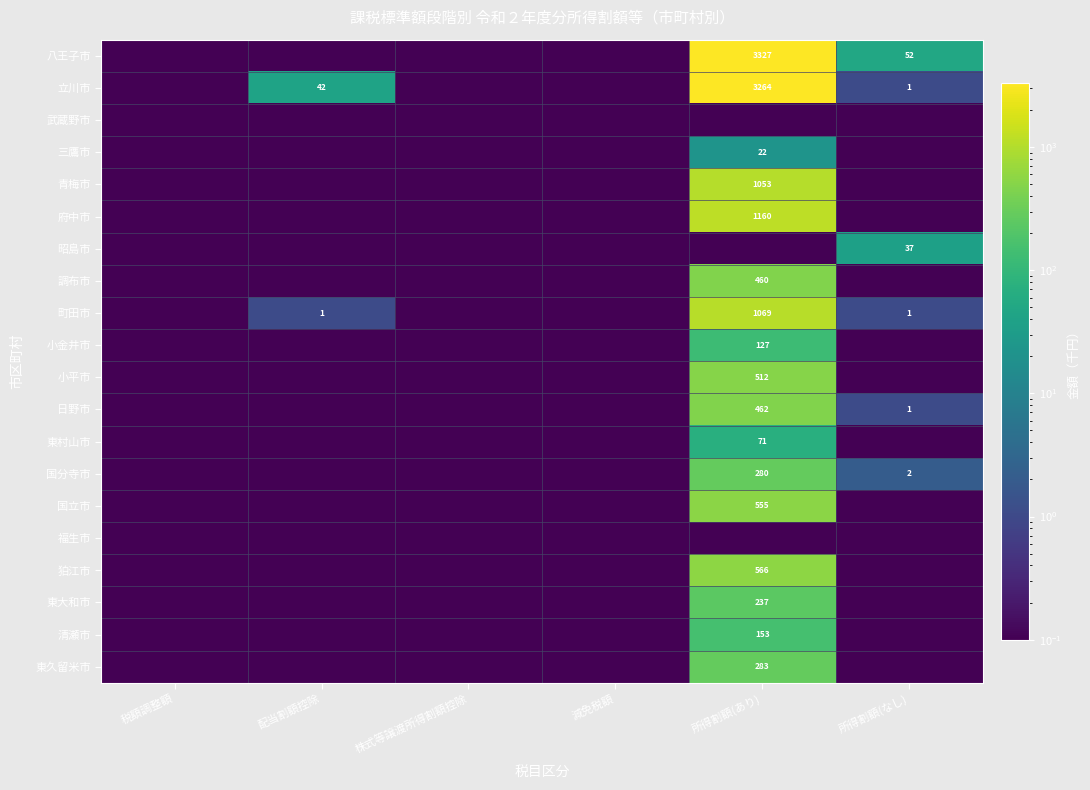

The value of 立川市 at 配当割額控除 is 58.7. True or false?

False